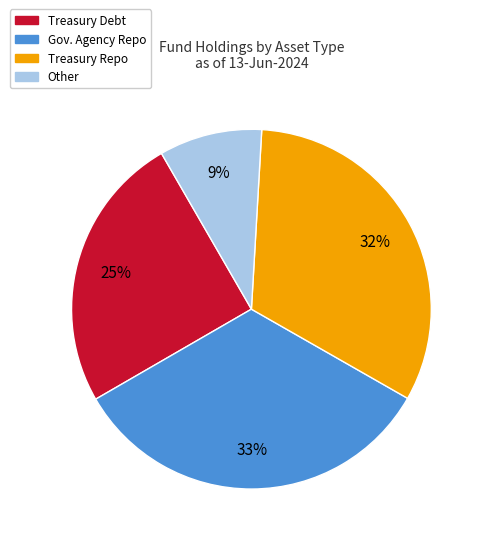

Which category has the smallest portion of the pie?

Other